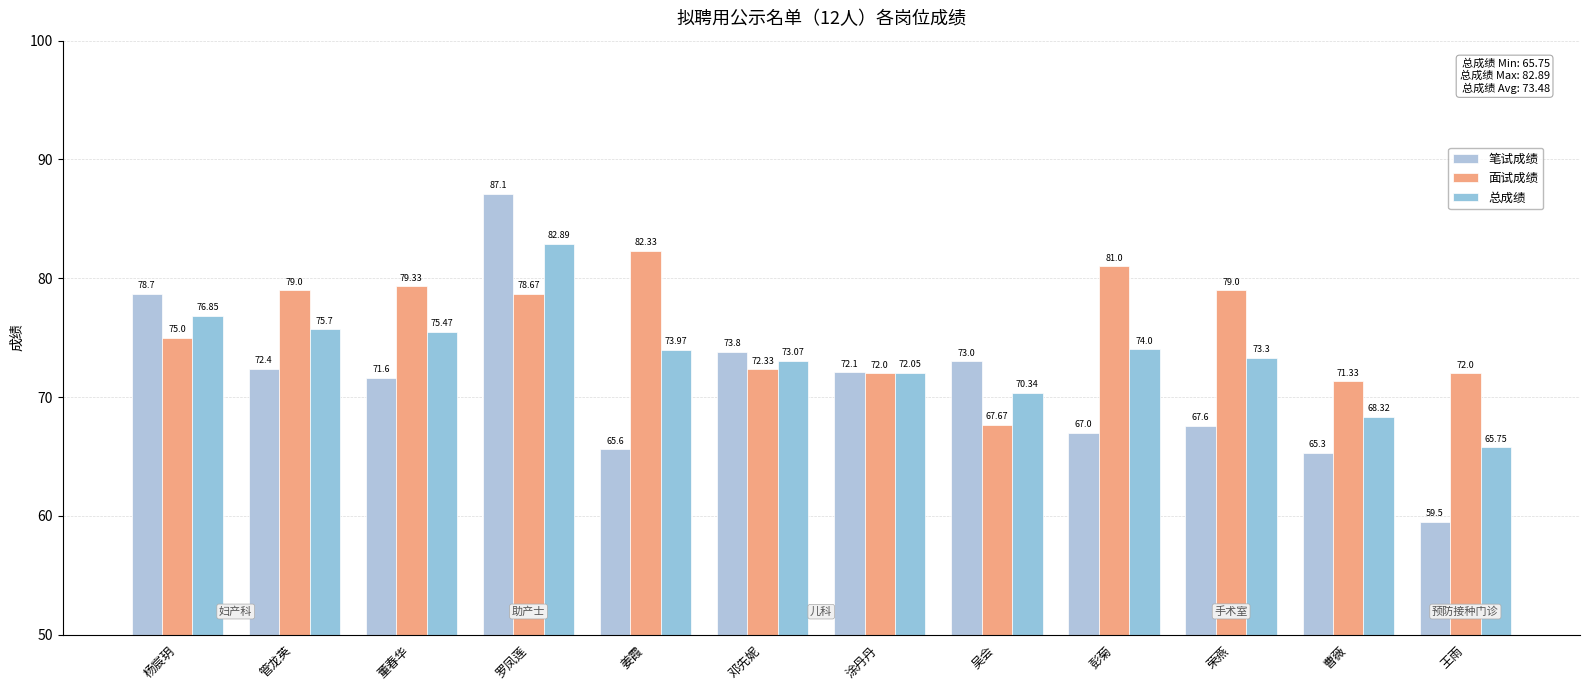

How many groups of bars are there?

12